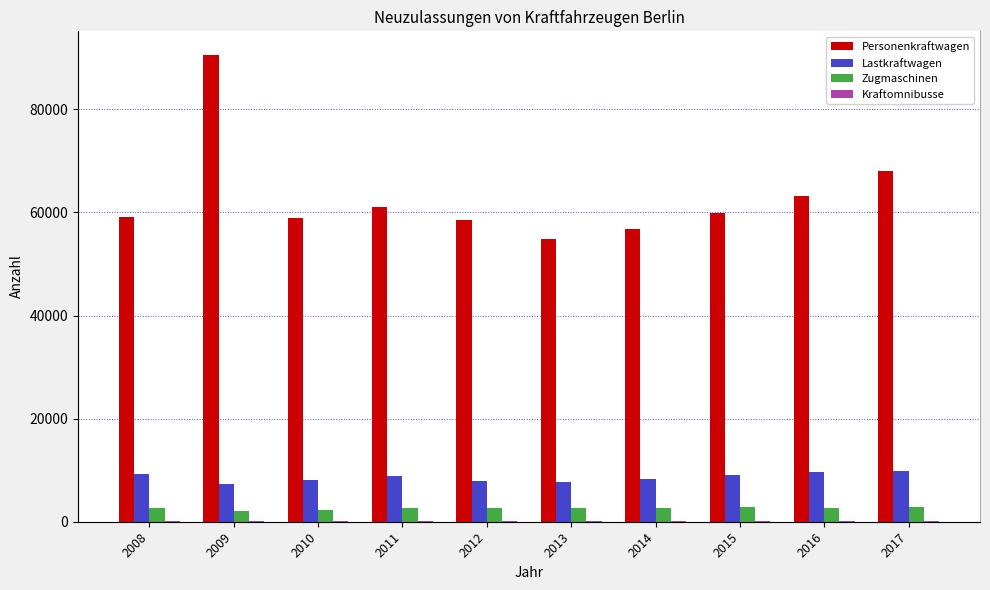

Rank the series by their maximum value, from highest to lowest.

Personenkraftwagen, Lastkraftwagen, Zugmaschinen, Kraftomnibusse